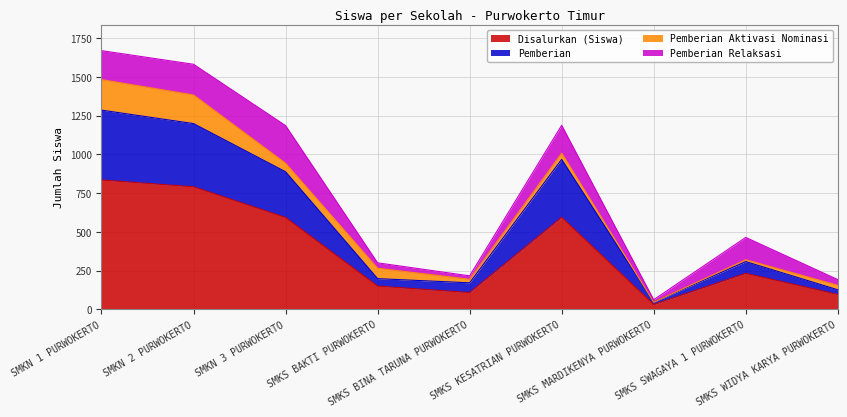

What are all the series names shown in the legend?

Disalurkan (Siswa), Pemberian, Pemberian Aktivasi Nominasi, Pemberian Relaksasi